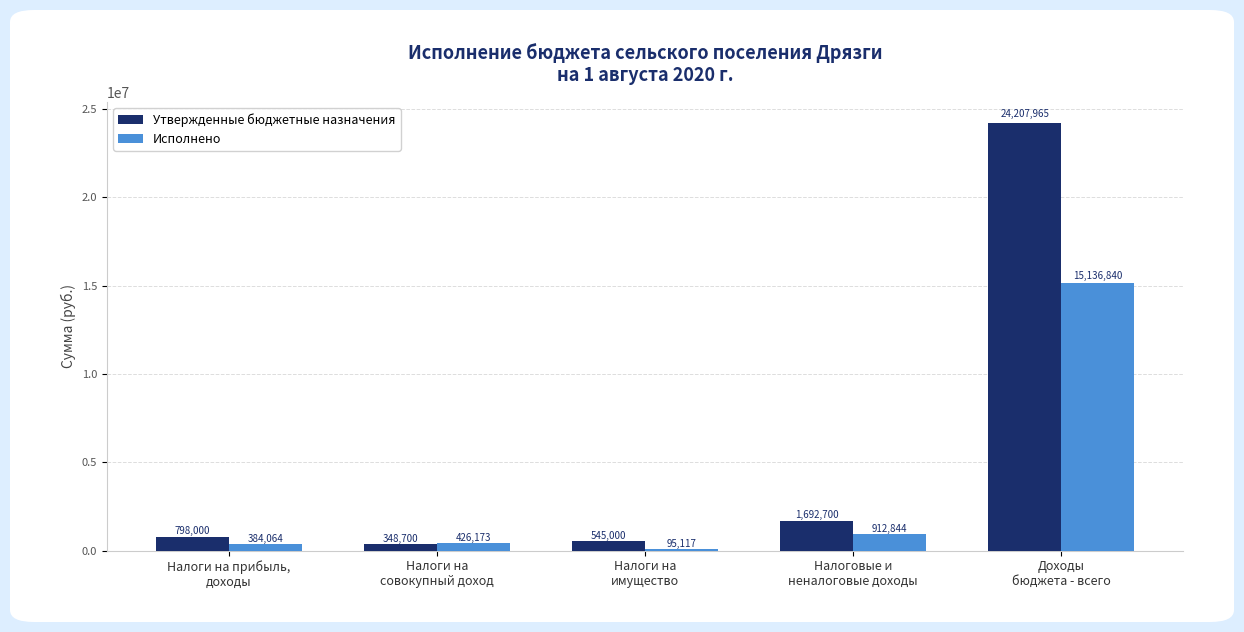

What is the value of the Исполнено bar at the 3rd from the left?

95117.4